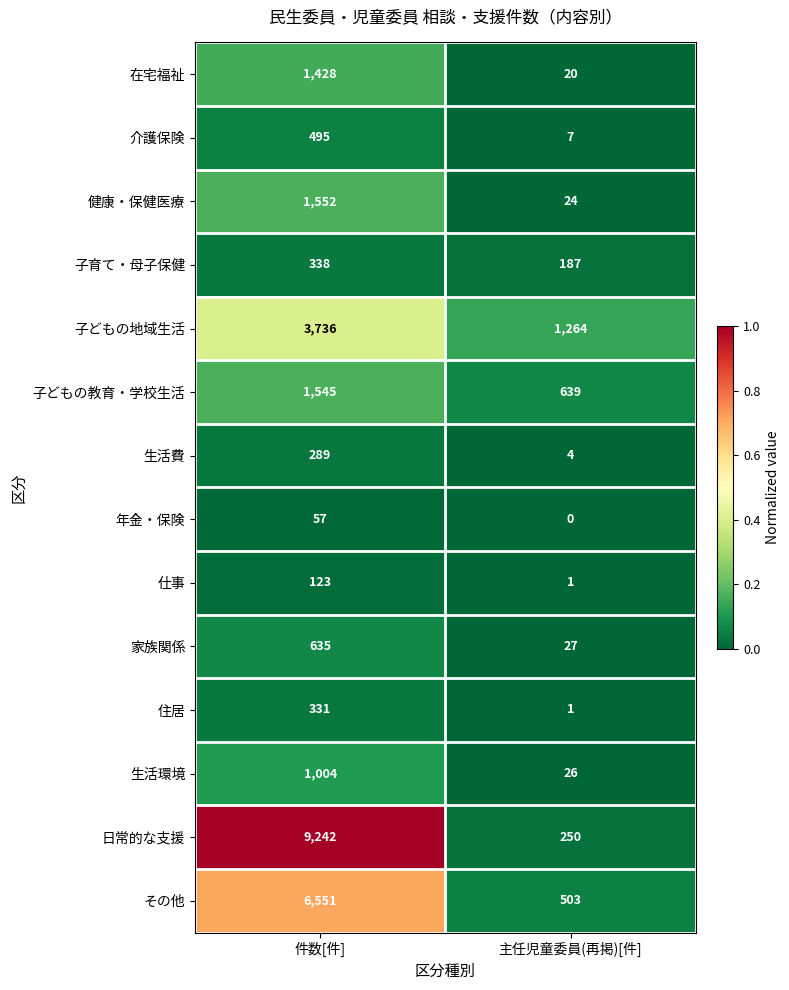

What is the difference between the highest and lowest values at 件数[件]?

9185